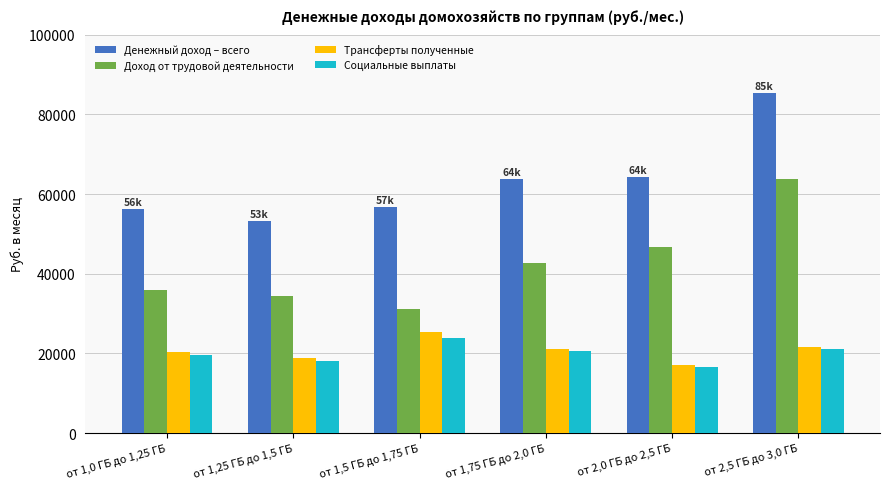

Is it true that Денежный доход – всего equals 53140.5 at от 1,25 ГБ до 1,5 ГБ?

True